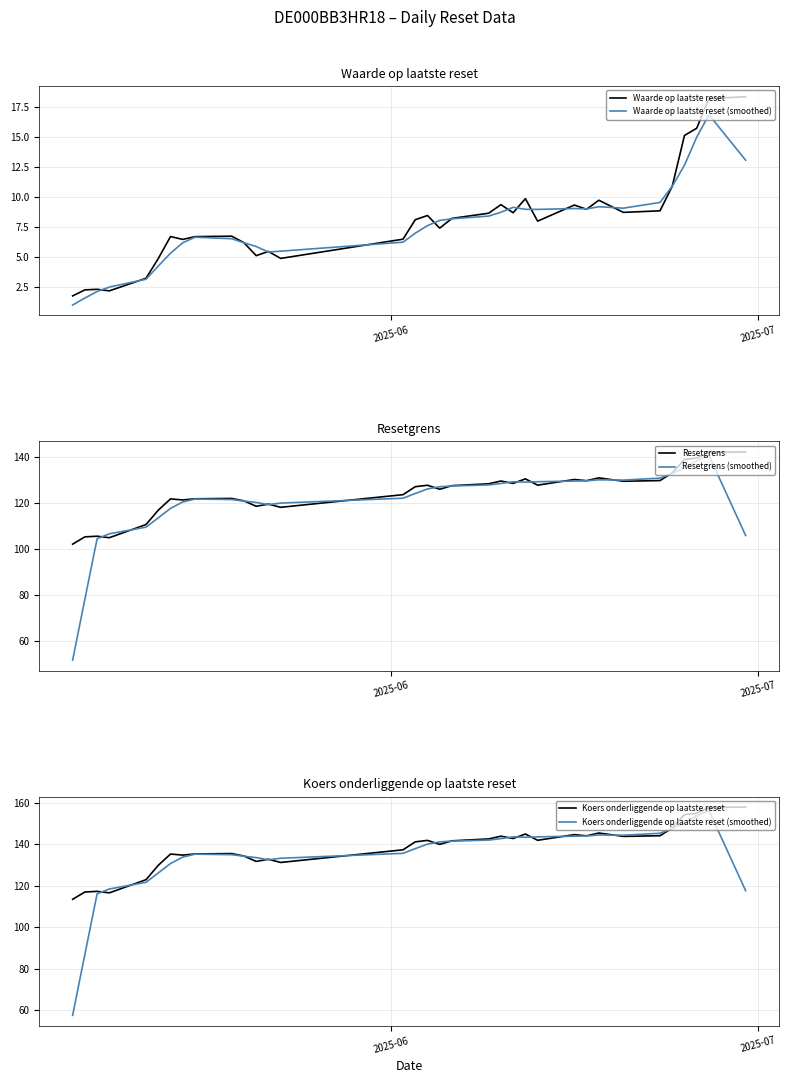

What is the value of the Waarde op laatste reset (smoothed) point at the 24th from the left?

9.0